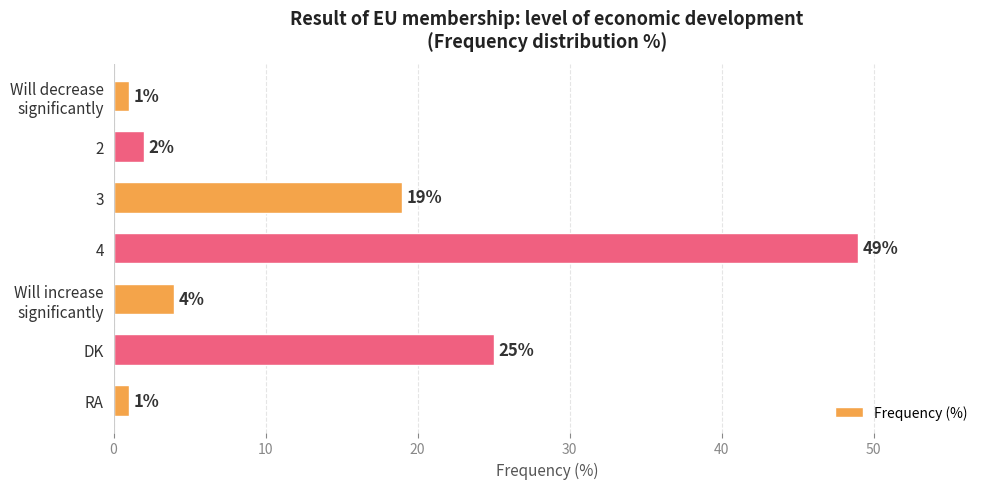

The chart shows a value of 2 at 2. True or false?

True